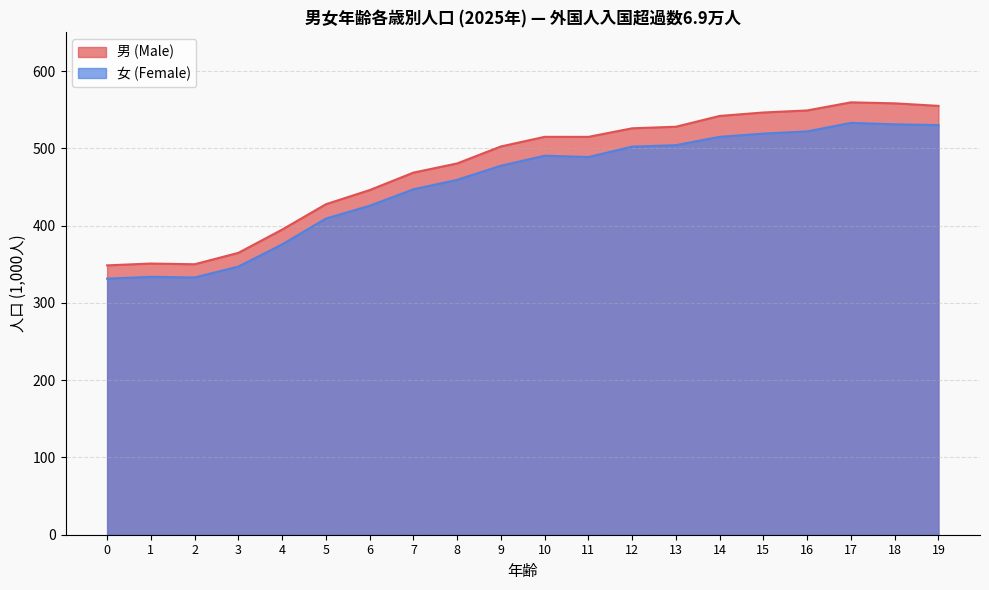

At which label does 女 (Female) reach its peak?

17